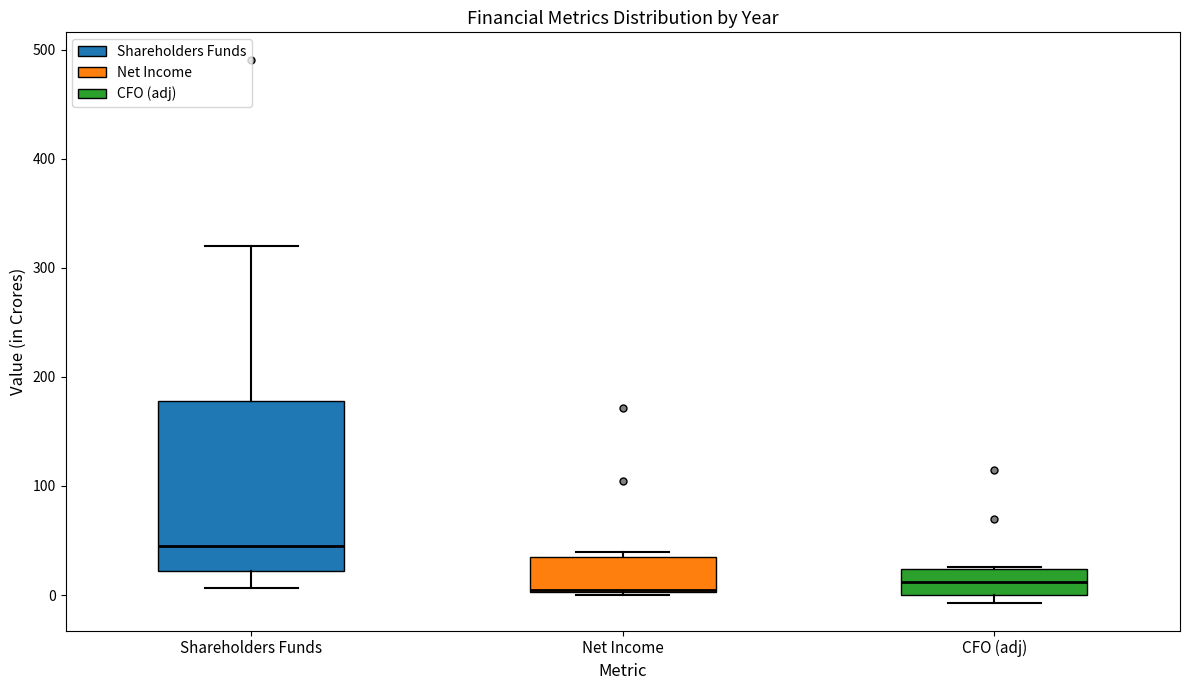

Where is the upper edge of the box for Net Income on the y-axis? The values are not printed on the chart, so give them approximately, as read against the axis.

30